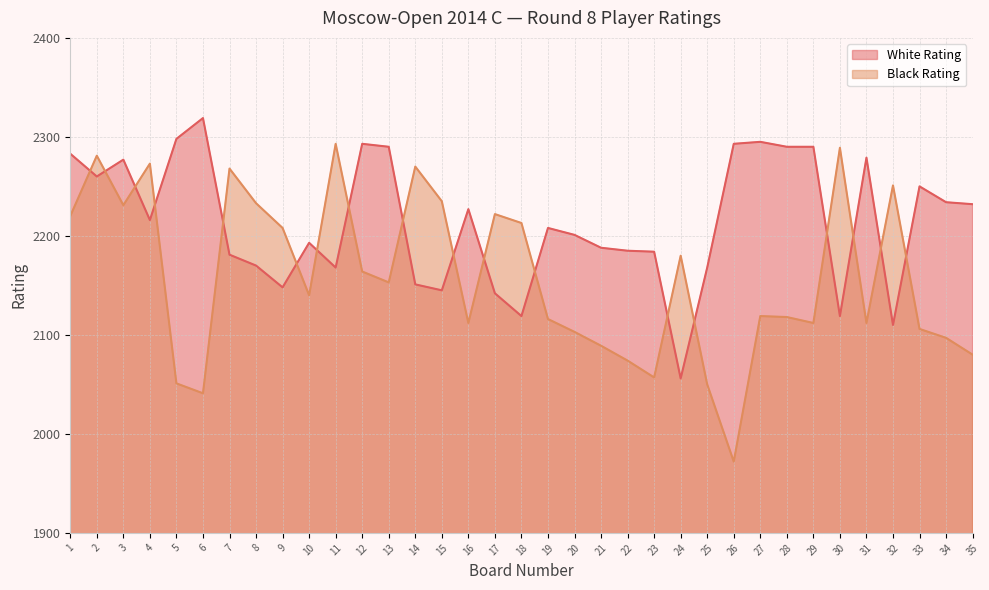

True or false: White Rating has a value of 3113 at 12.

False